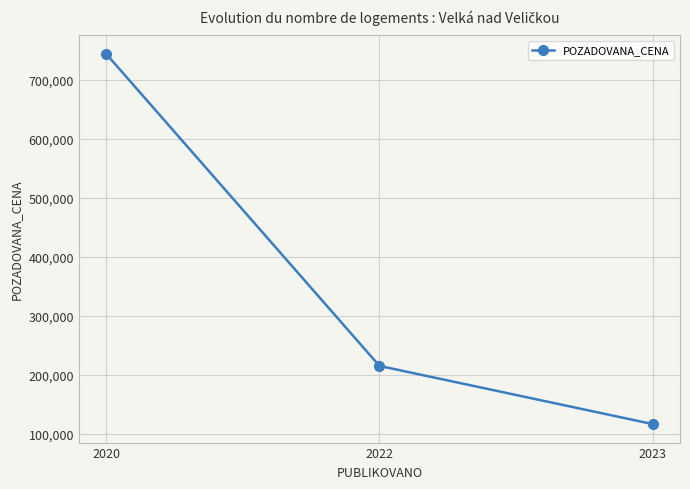

Which category has the highest value across all series?

2020